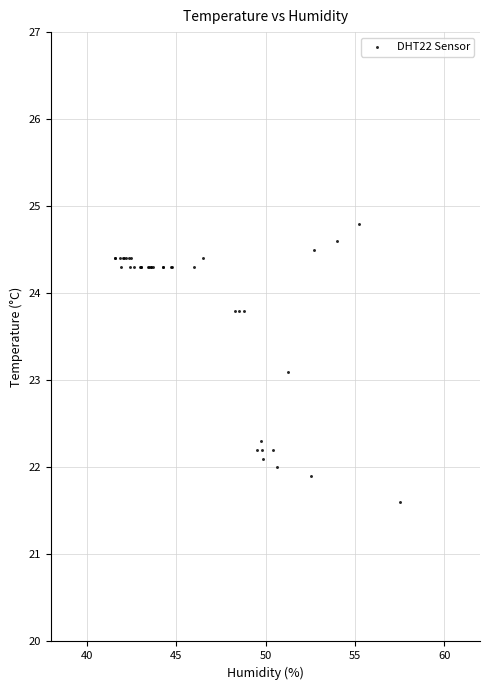

What Y value in the scatter plot is closest to 23?

23.1